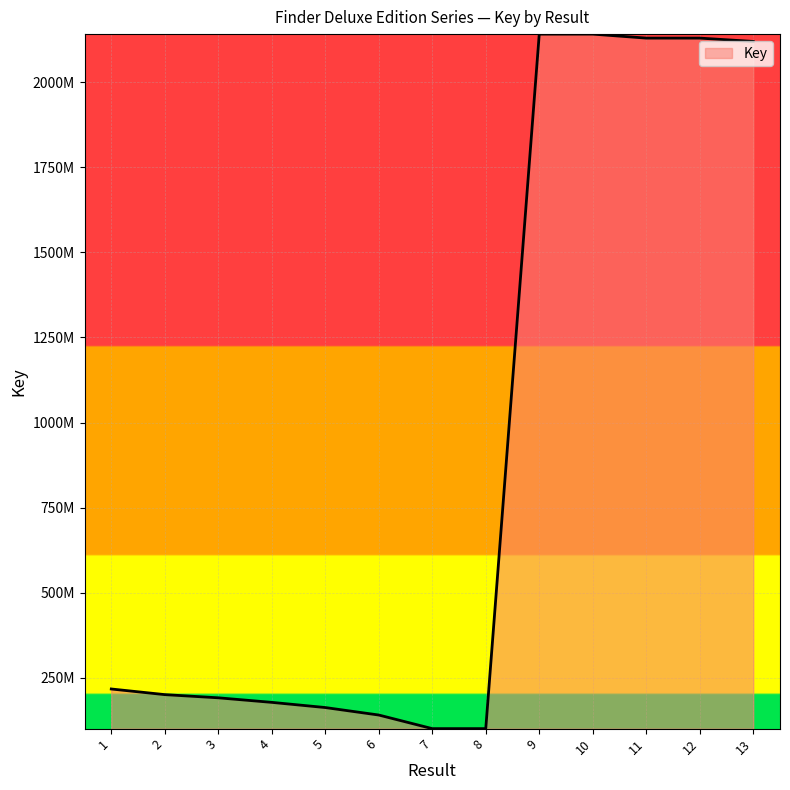

Where does the data first go above 200658313?

1